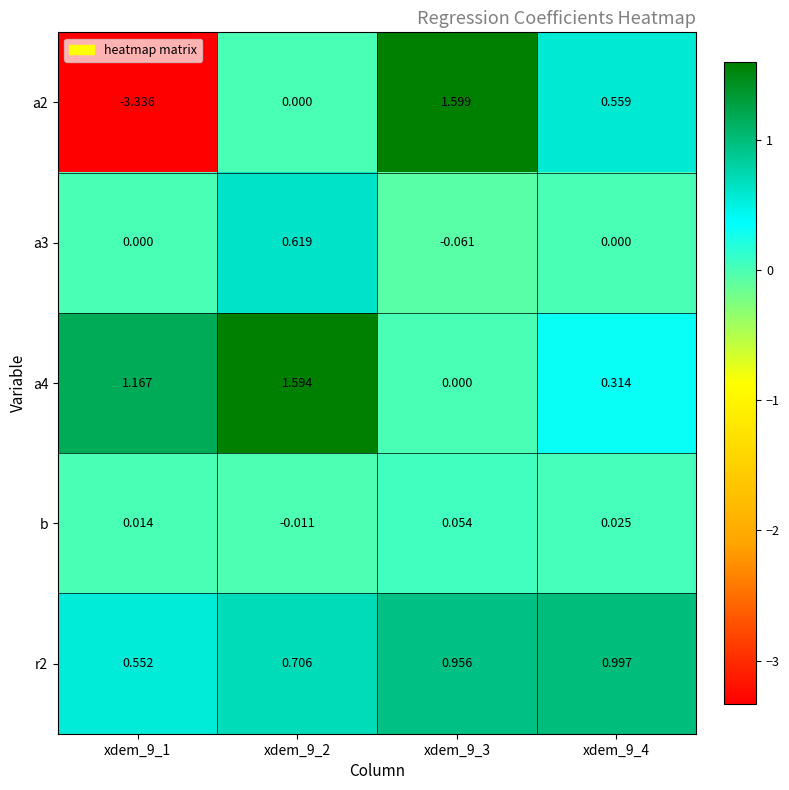

Is the value of a2 at xdem_9_2 greater than the value of b at xdem_9_4?

No